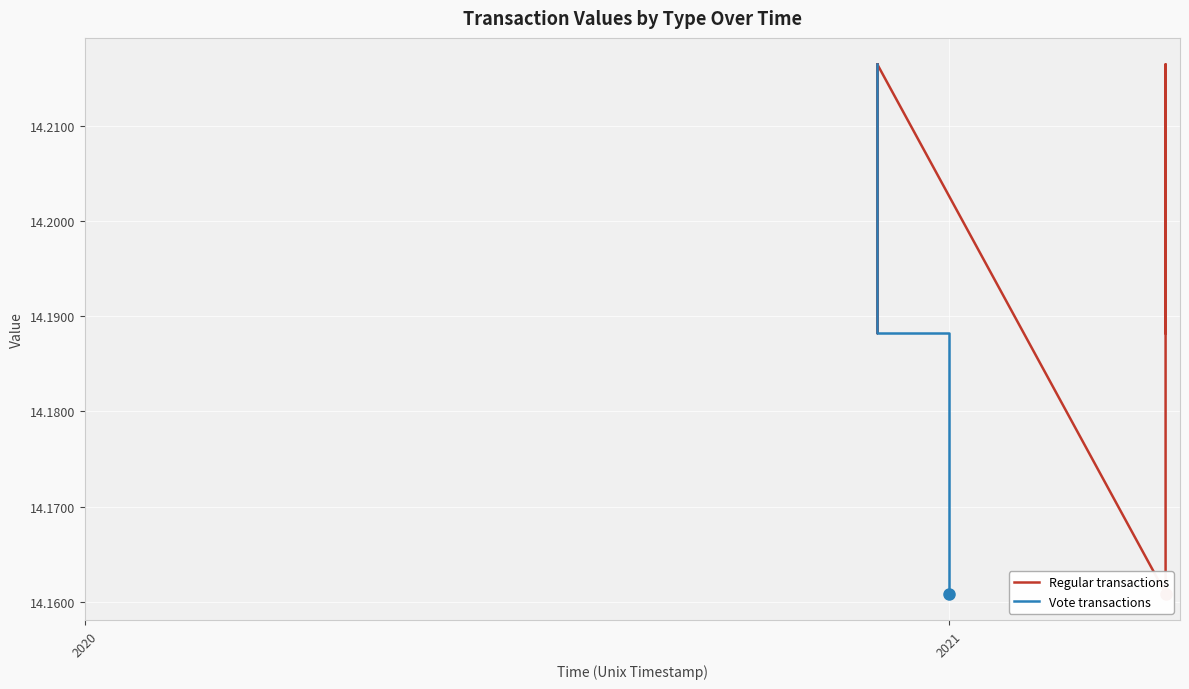

List the series in order of their overall mean, lowest first.

Regular transactions, Vote transactions